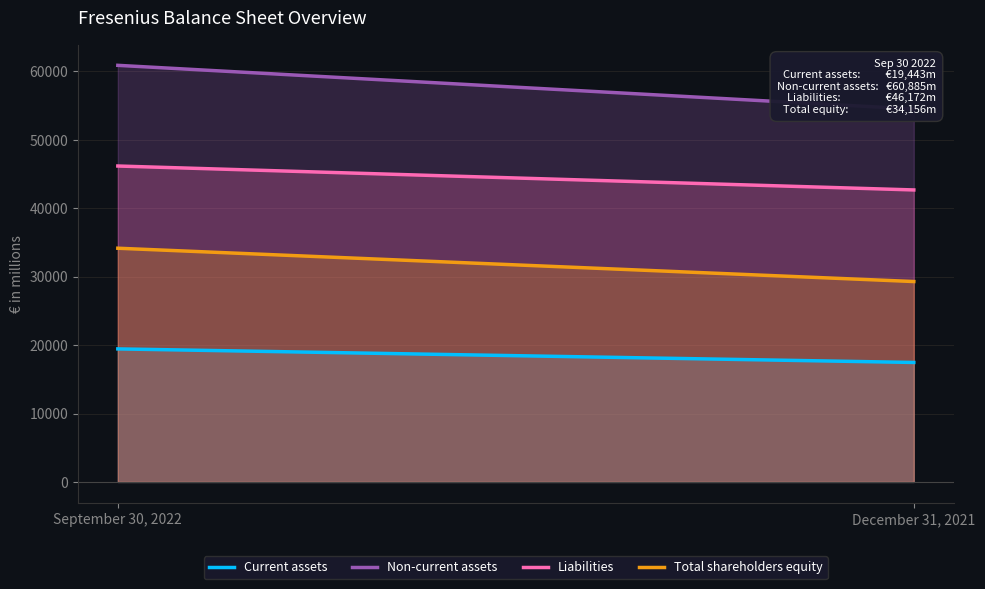

What is the maximum value shown in the chart?

60885